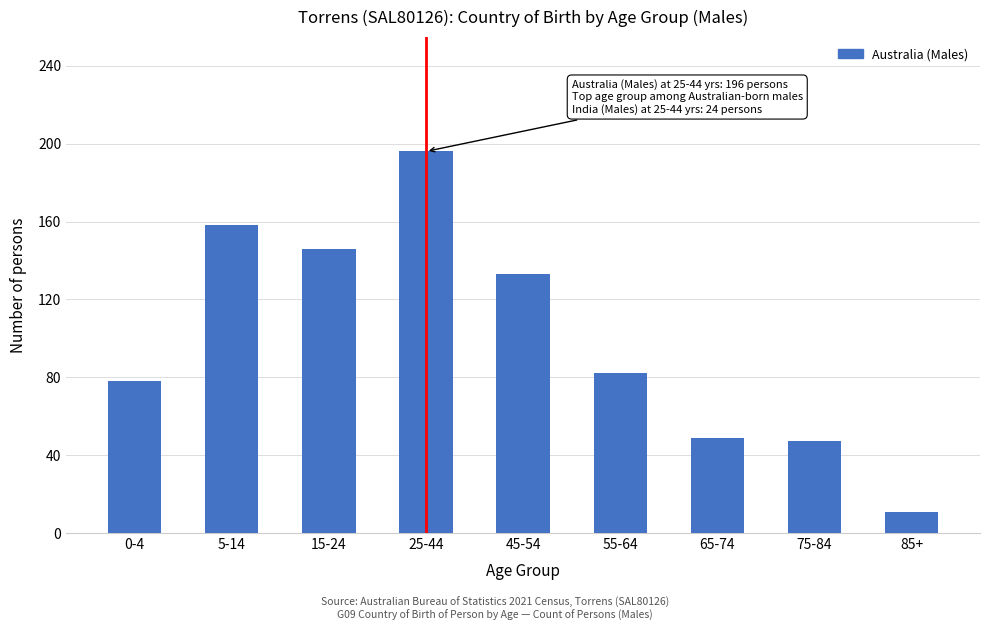

Reading right to left, extract all data points from this chart.

11	47	49	82	133	196	146	158	78